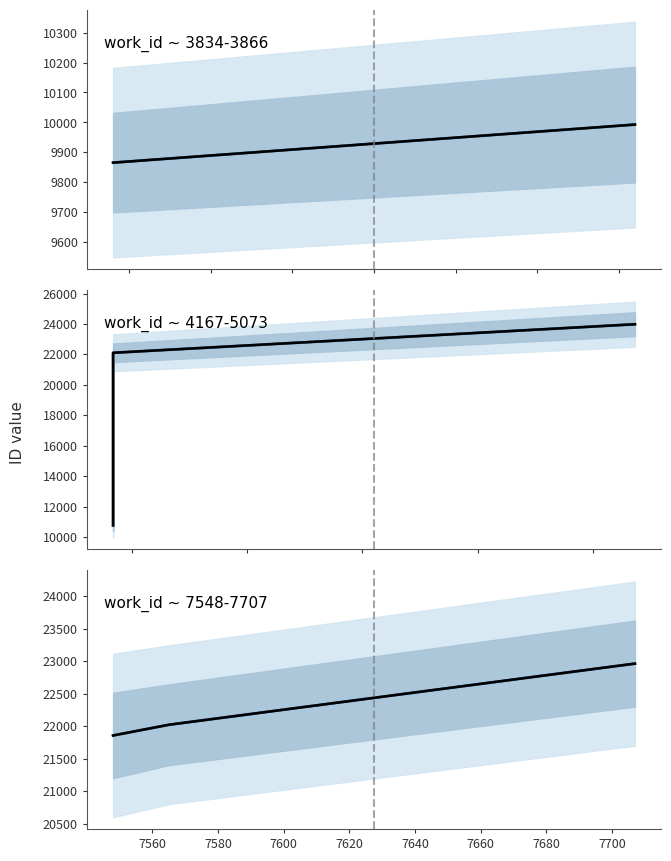

What is the value of the Mean point at the 2nd from the left?

22021